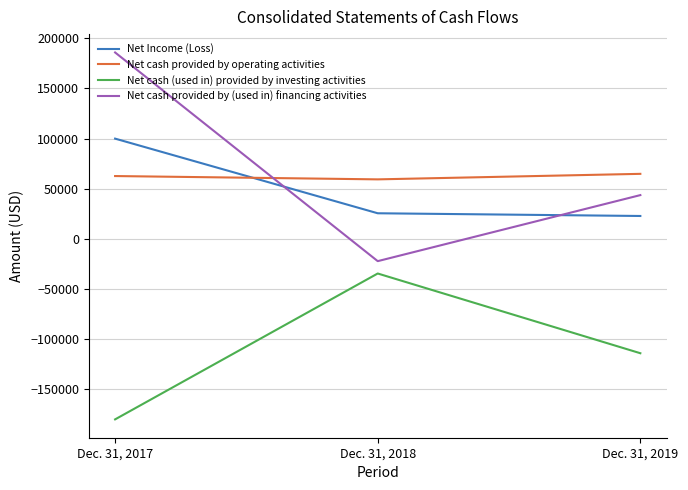

What is the total value across all series at Dec. 31, 2019?

17586